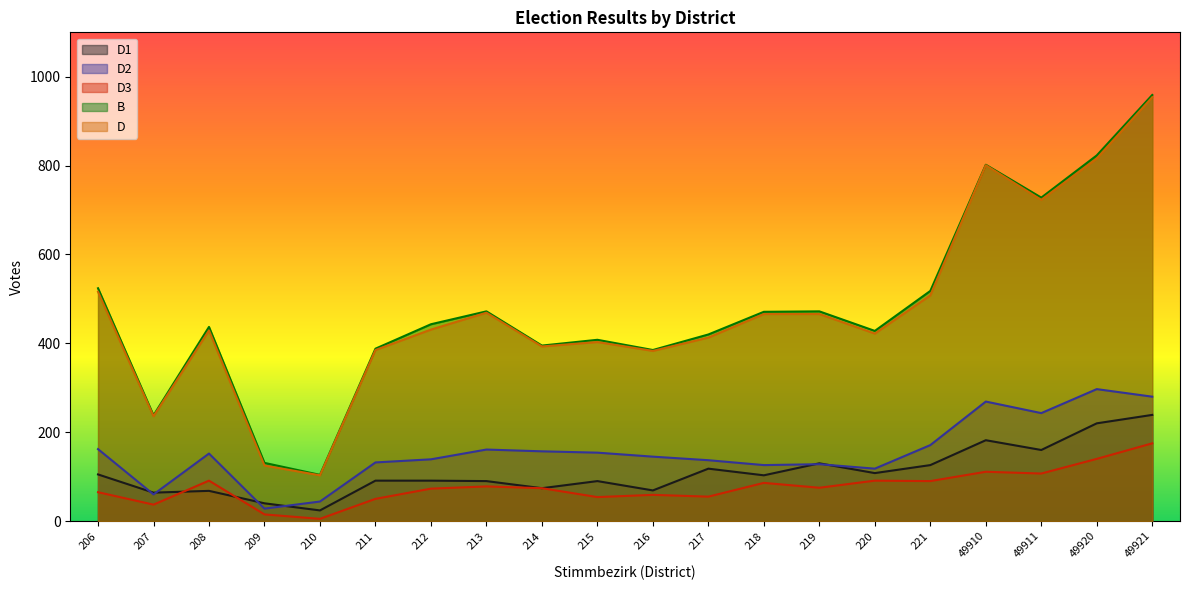

Count the number of data series in this chart.

5